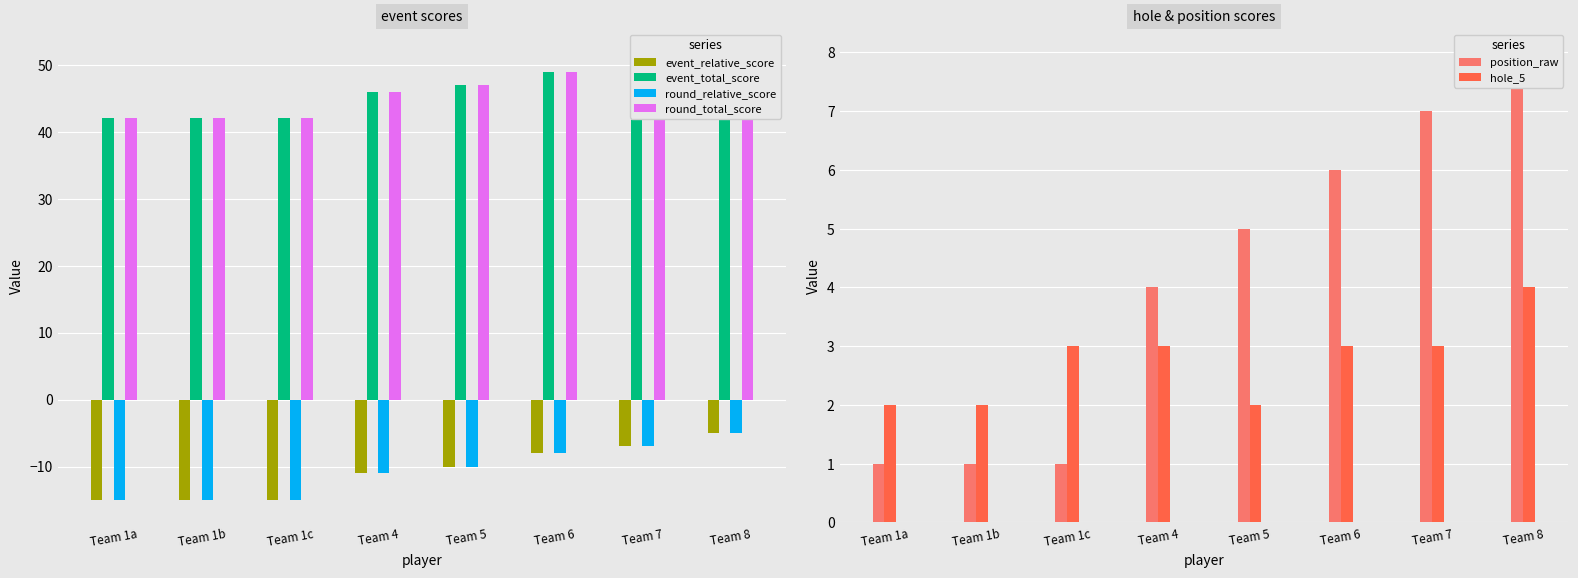

What is the highest value of the event_relative_score series?

-5